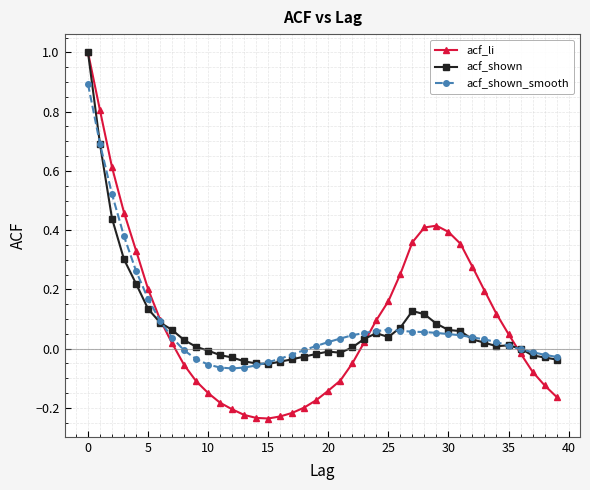

Which series has the largest range (max minus min)?

acf_li